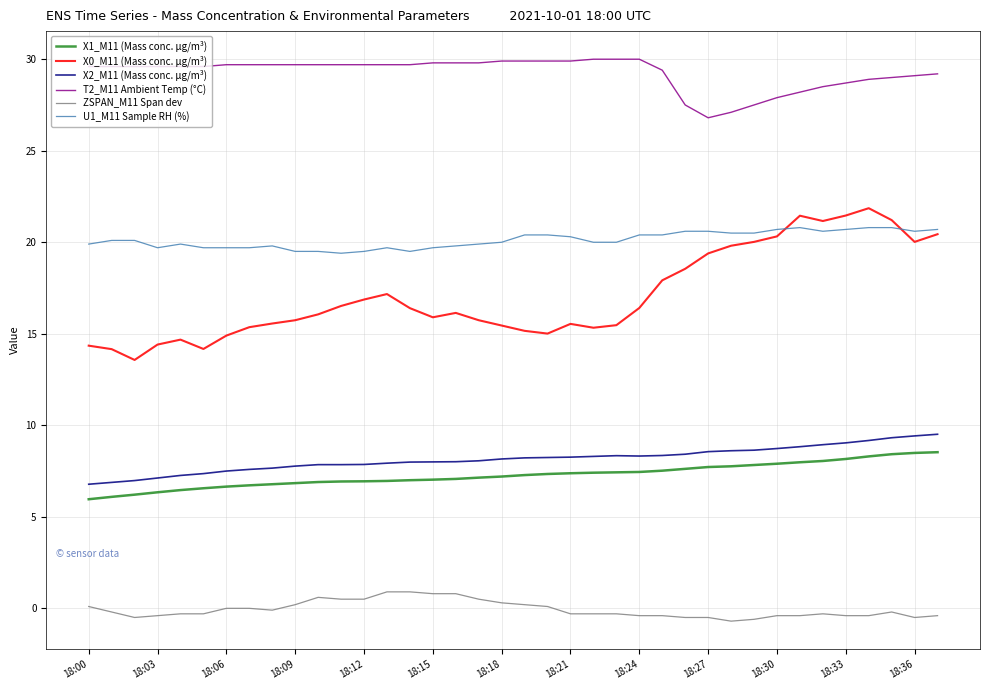

True or false: ZSPAN_M11 Span dev and X0_M11 (Mass conc. μg/m³) intersect in this chart.

False